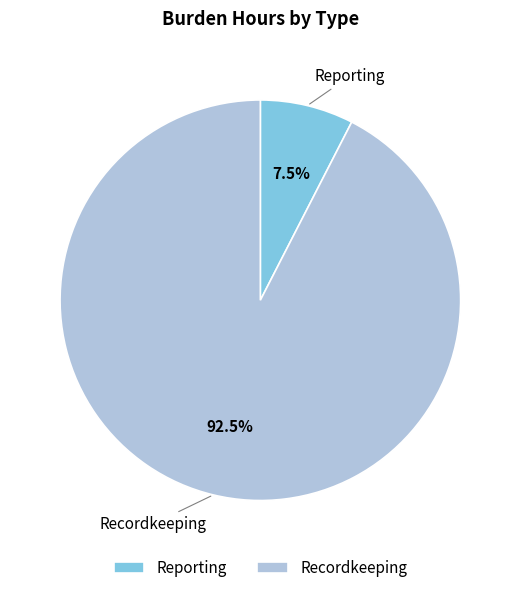

Combined, do Recordkeeping and Reporting account for over 50%?

Yes